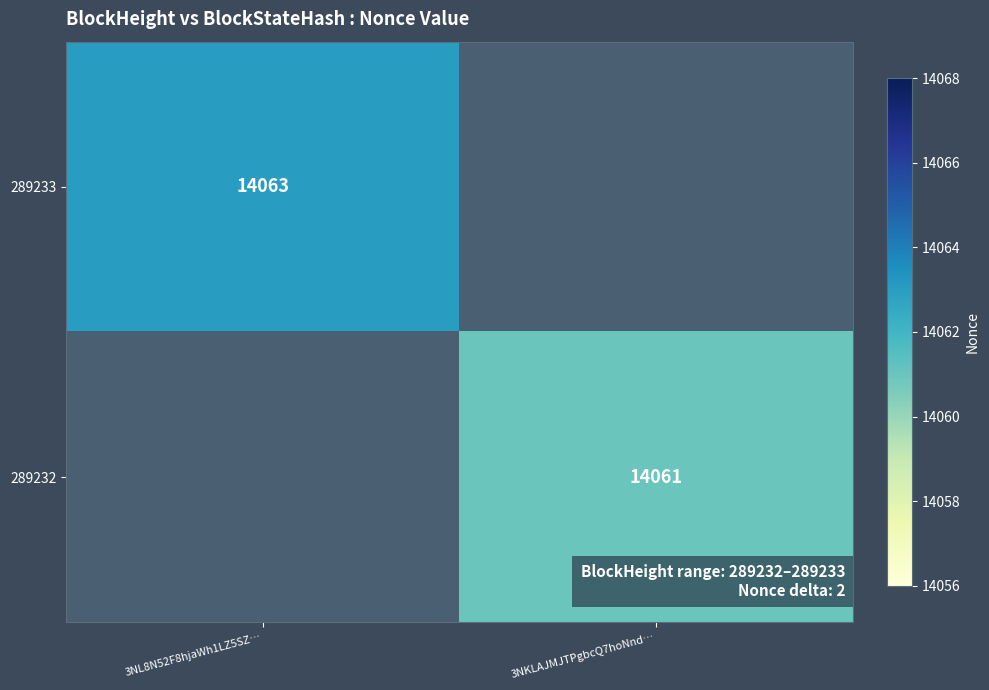

At which category does the chart reach its minimum across all series?

3NKLAJMJTPgbcQ7hoNnd…